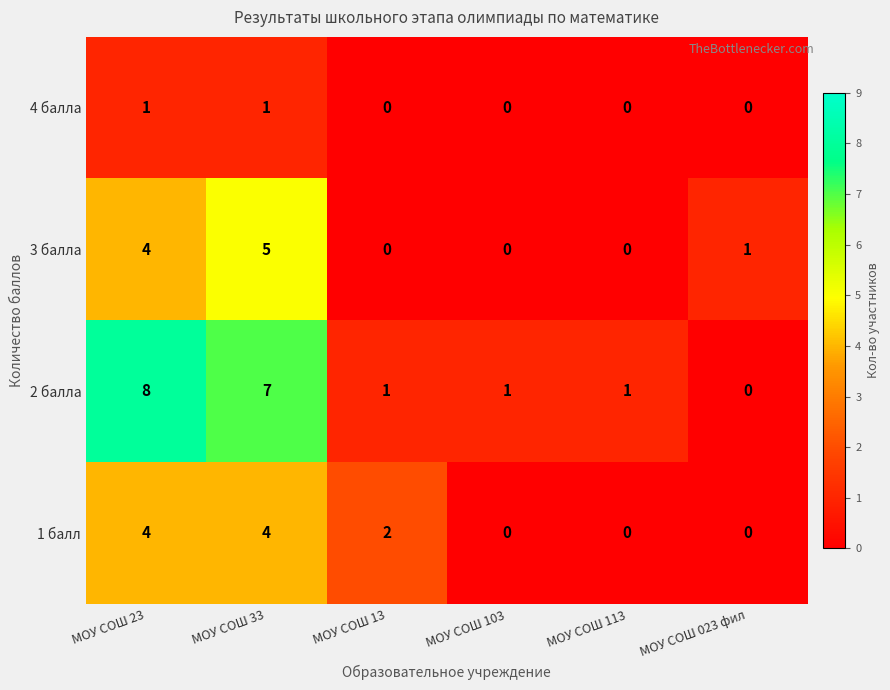

The value of 3 балла at МОУ СОШ 103 is 3. True or false?

False